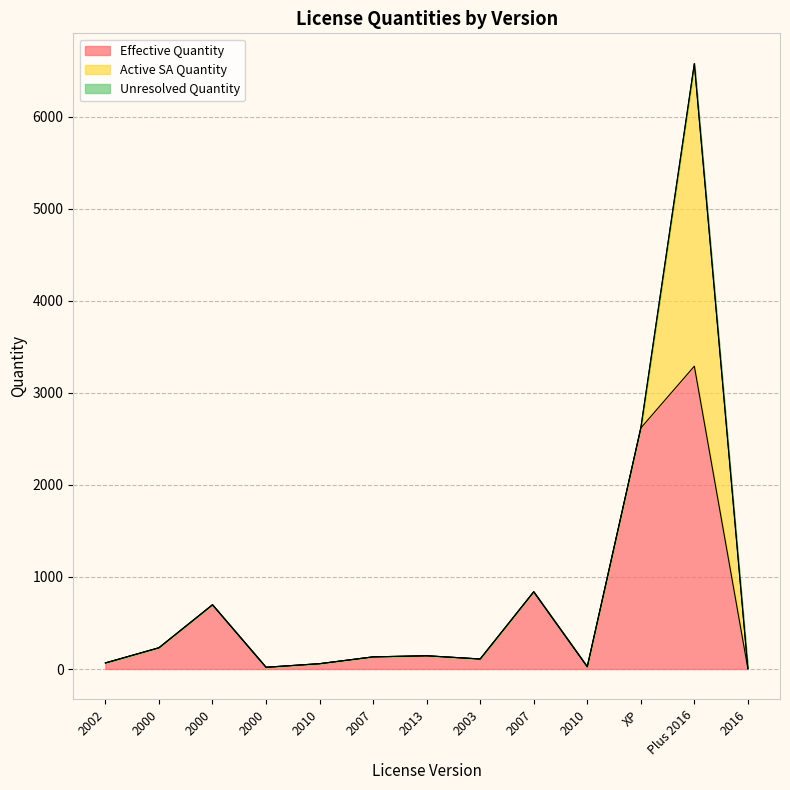

True or false: Active SA Quantity and Unresolved Quantity intersect in this chart.

False